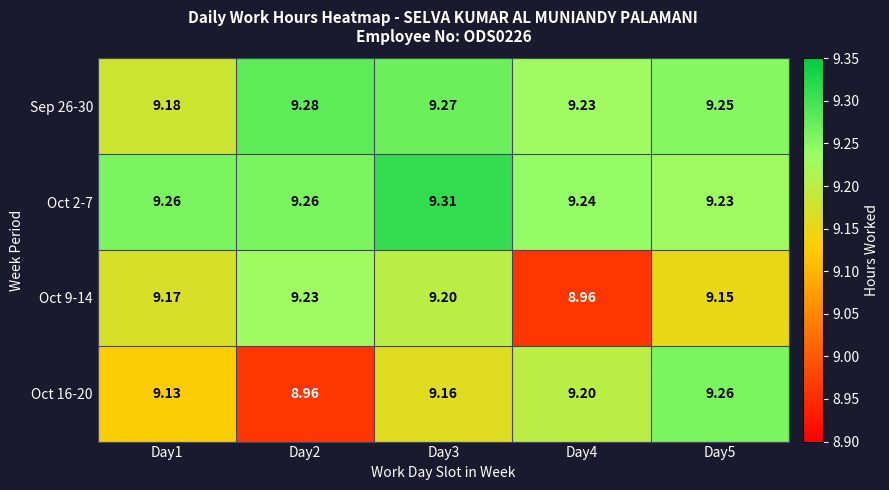

Rank the series by their maximum value, from lowest to highest.

Oct 9-14, Oct 16-20, Sep 26-30, Oct 2-7